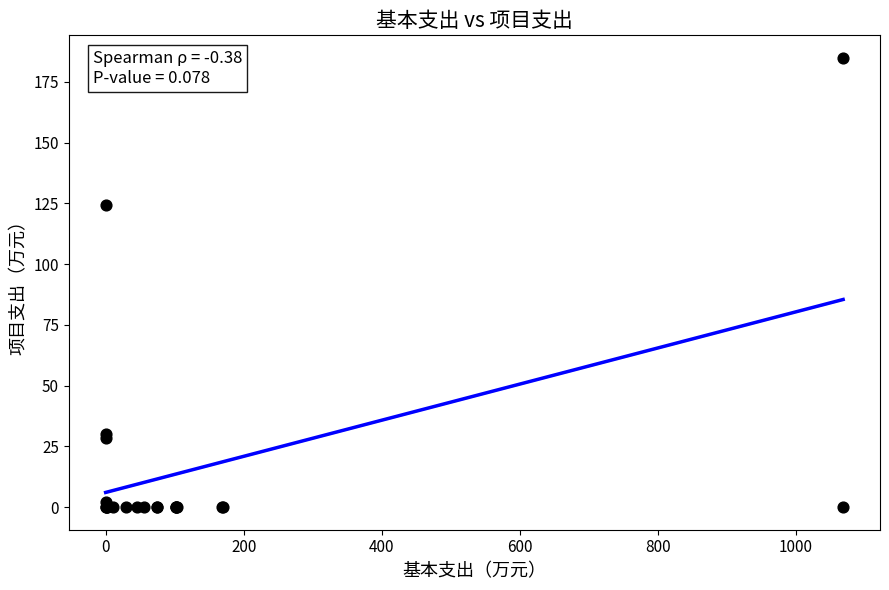

What Y value in the scatter plot is closest to 92?

124.5